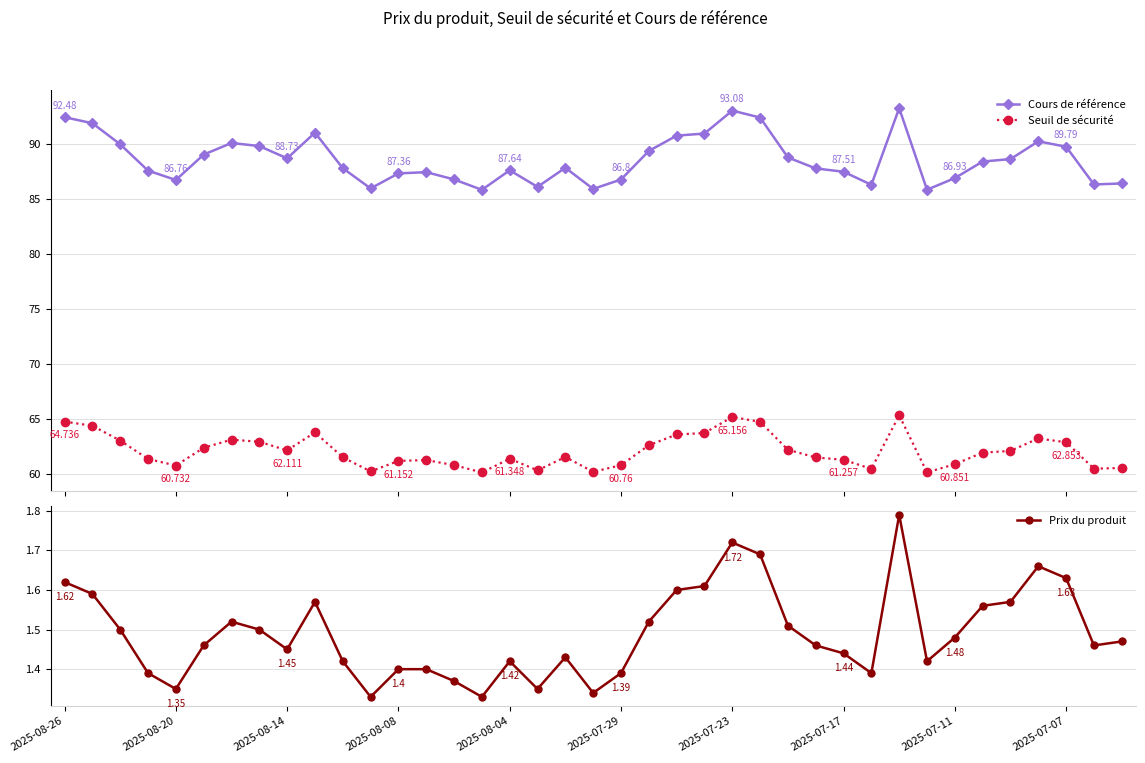

The Cours de référence series shows 90.3 at 35. True or false?

True